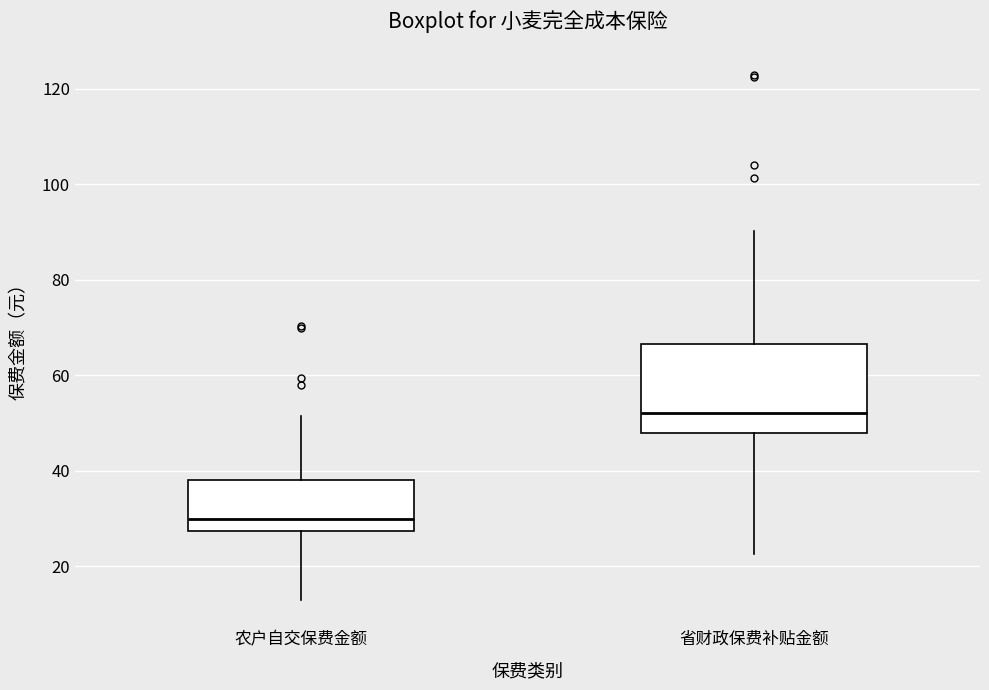

Where is the lower edge of the box for 农户自交保费金额 on the y-axis? The values are not printed on the chart, so give them approximately, as read against the axis.

28